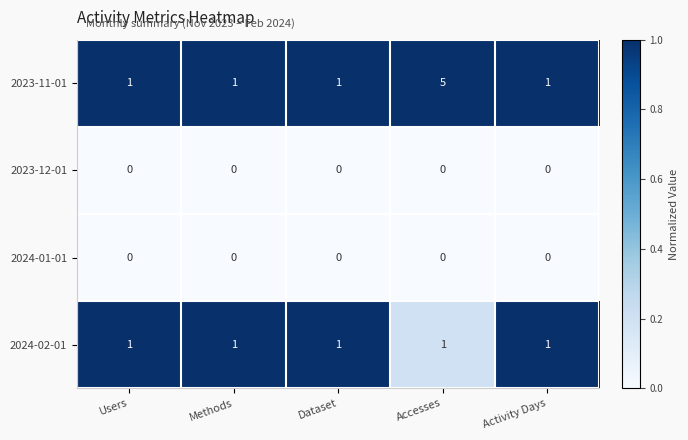

Which category has the highest value across all series?

Accesses